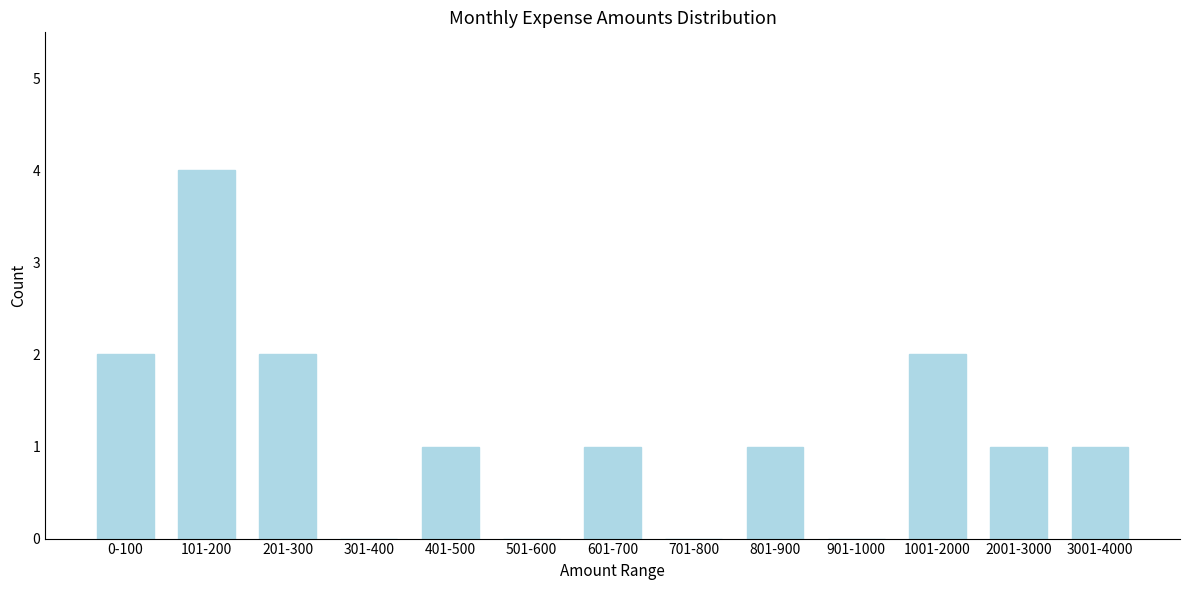

Reading left to right, extract all data points from this chart.

0-100=2	101-200=4	201-300=2	301-400=0	401-500=1	501-600=0	601-700=1	701-800=0	801-900=1	901-1000=0	1001-2000=2	2001-3000=1	3001-4000=1